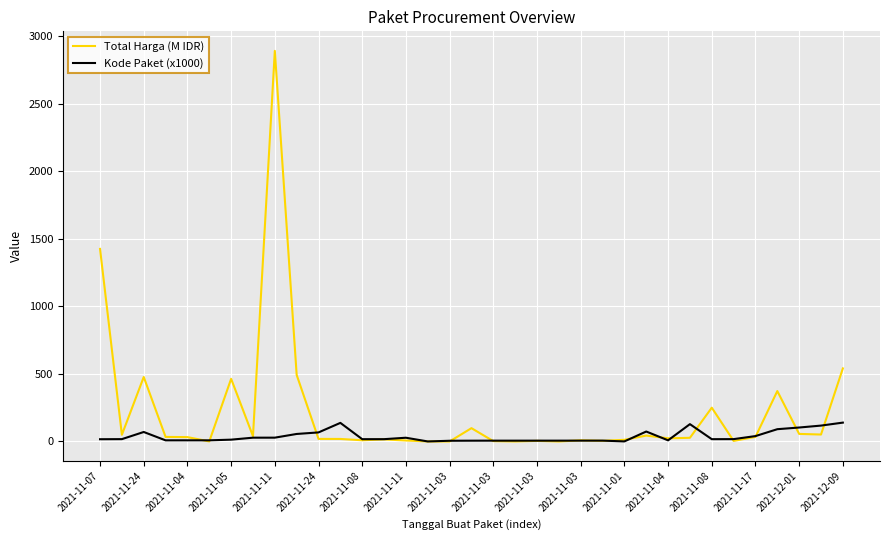

List the series in order of their overall mean, lowest first.

Kode Paket (x1000), Total Harga (M IDR)